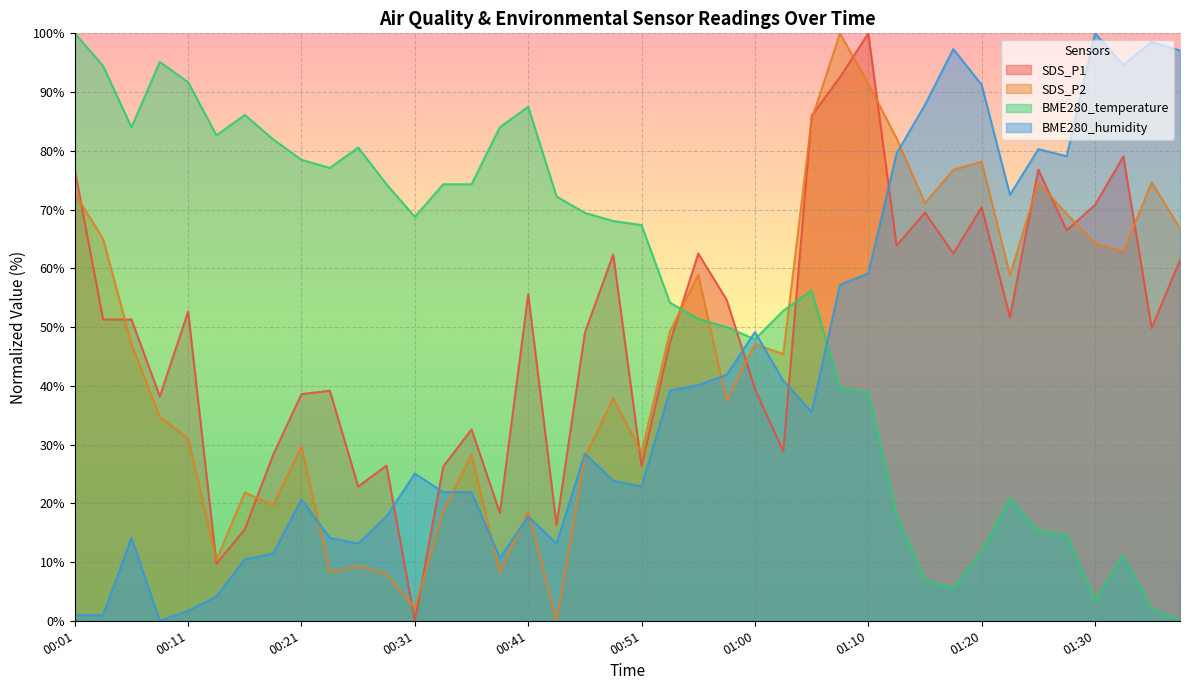

How many values in BME280_temperature are above zero?

39